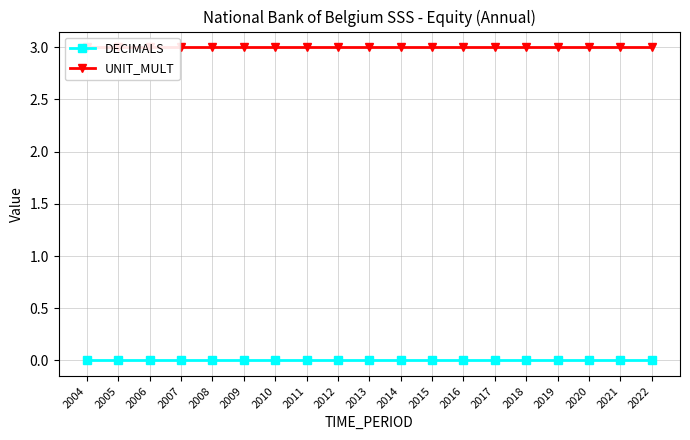

Rank the categories by UNIT_MULT value from lowest to highest.

2004, 2005, 2006, 2007, 2008, 2009, 2010, 2011, 2012, 2013, 2014, 2015, 2016, 2017, 2018, 2019, 2020, 2021, 2022